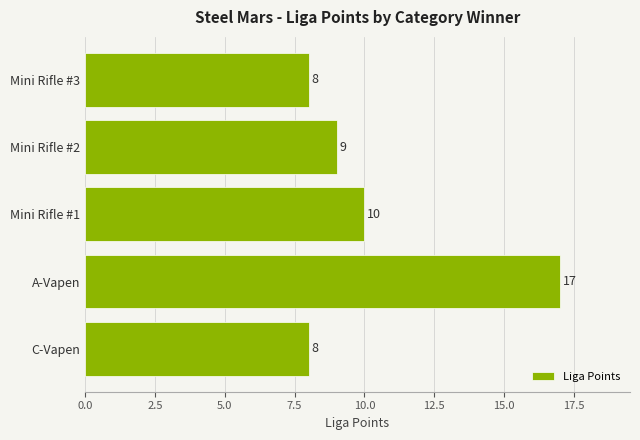

What is the minimum value shown in the chart?

8